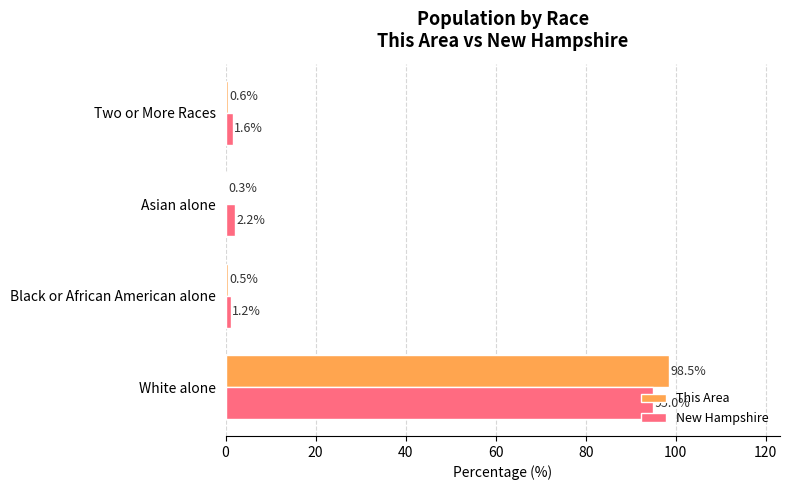

Which series has the widest spread of values?

This Area